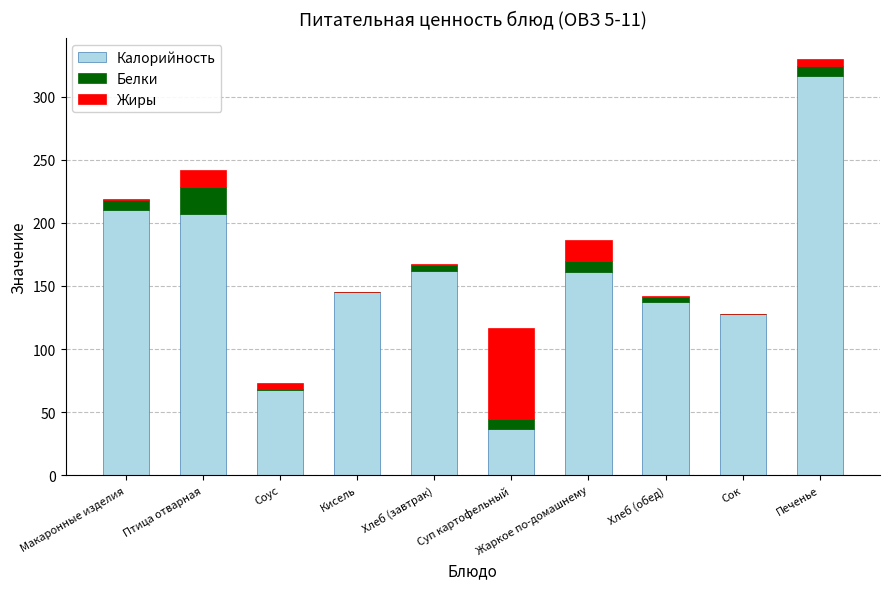

What is the approximate value of Калорийность at Птица отварная?

206.7